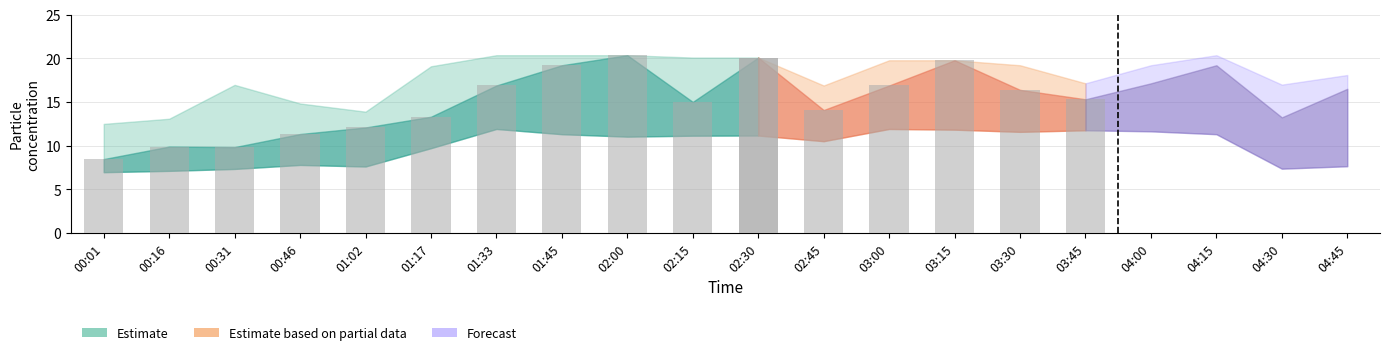

What is the total value across all series at 02:45?

53.4